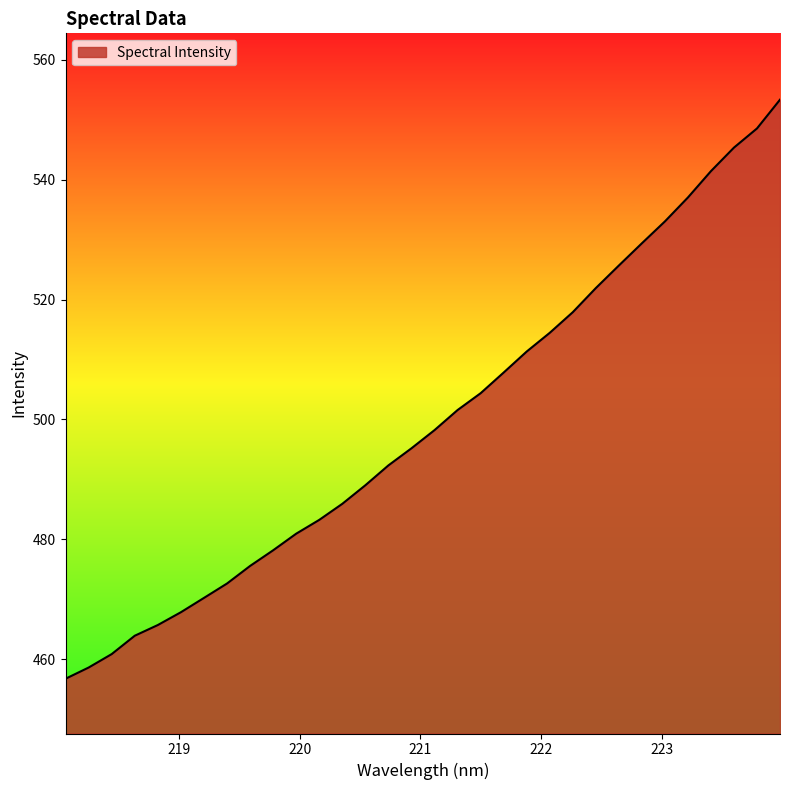

What is the maximum value shown in the chart?

553.3